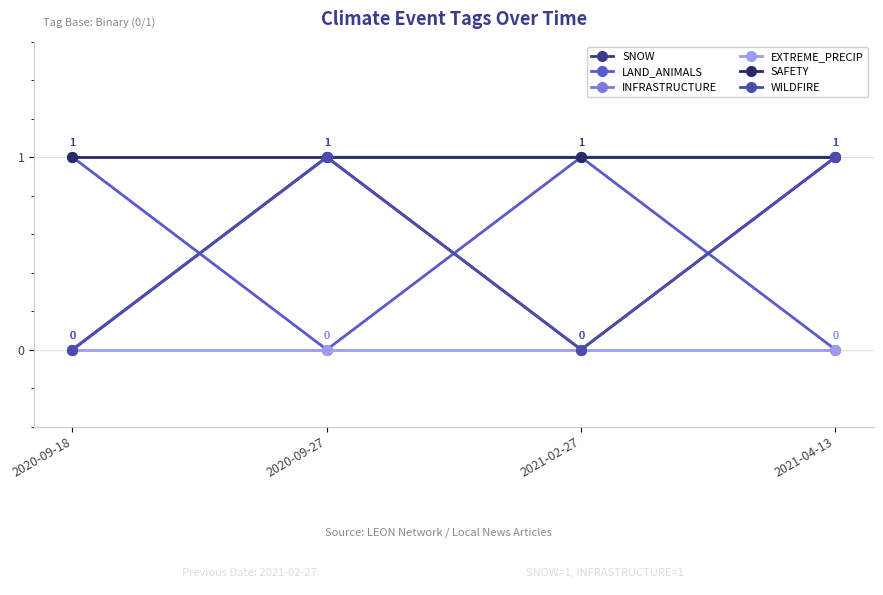

How many interior local peaks does the WILDFIRE series have?

1